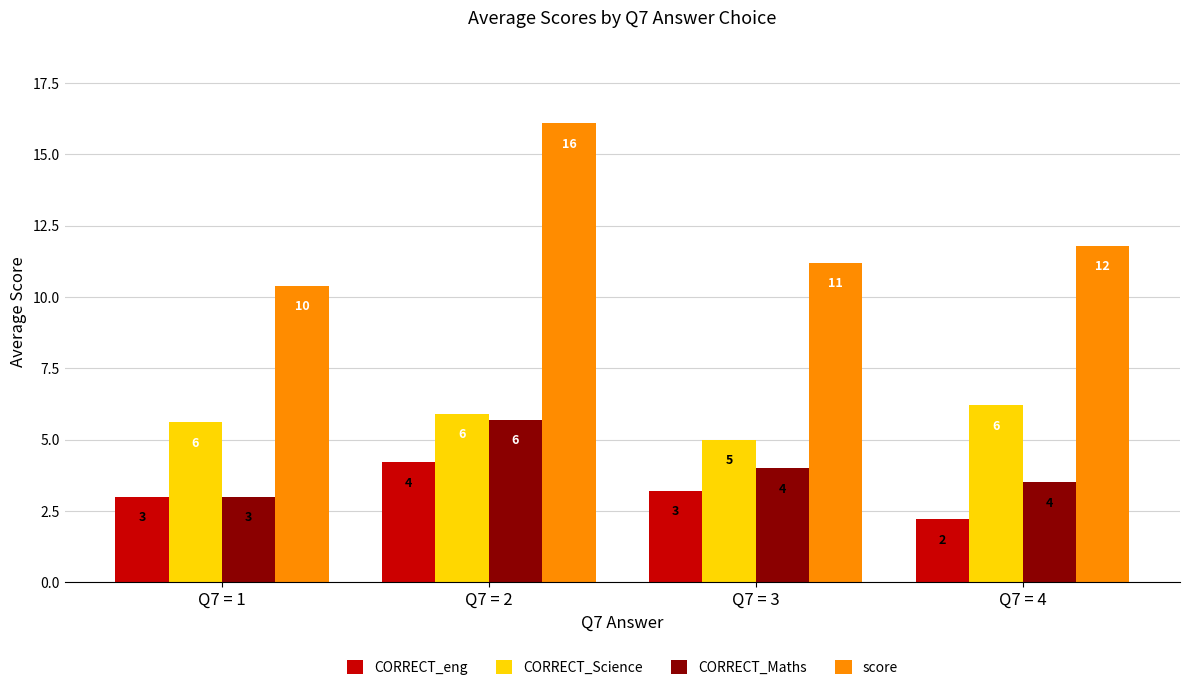

What is the minimum value for score?

10.4